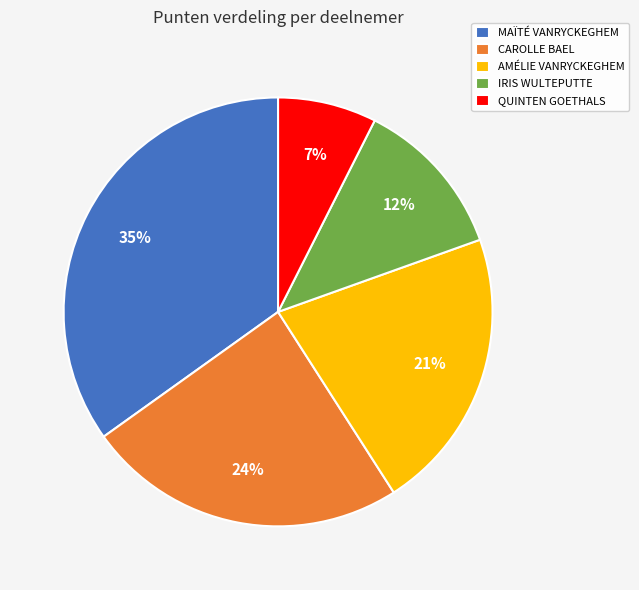

Does QUINTEN GOETHALS represent more than half of the total?

No